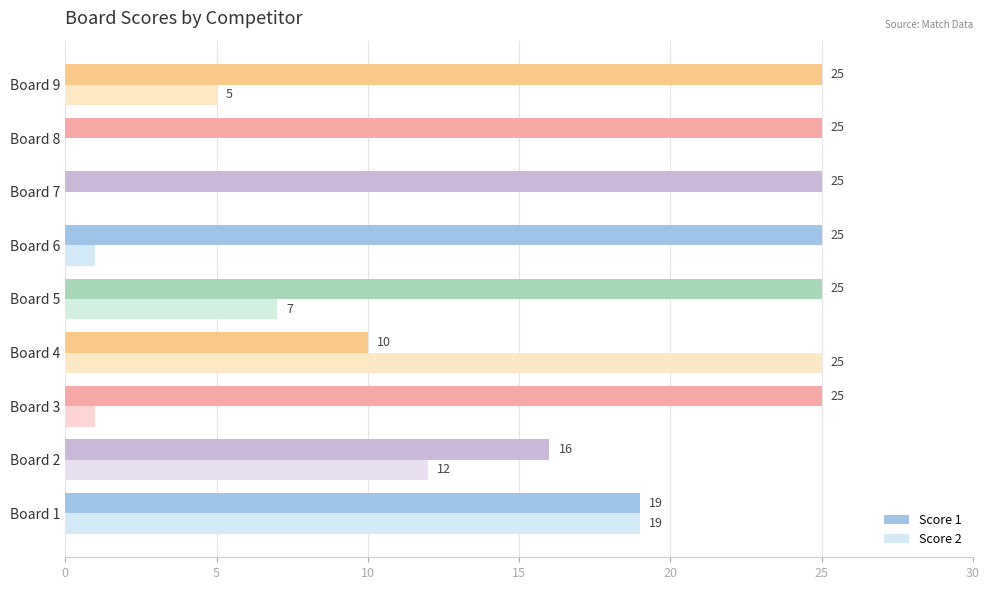

Is it true that Score 2 equals 5 at Board 9?

True